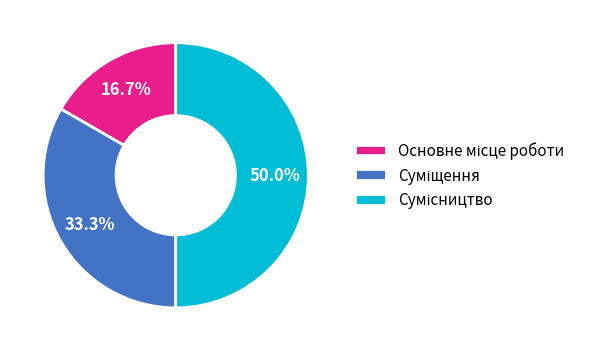

Which slice is the largest?

Сумісництво